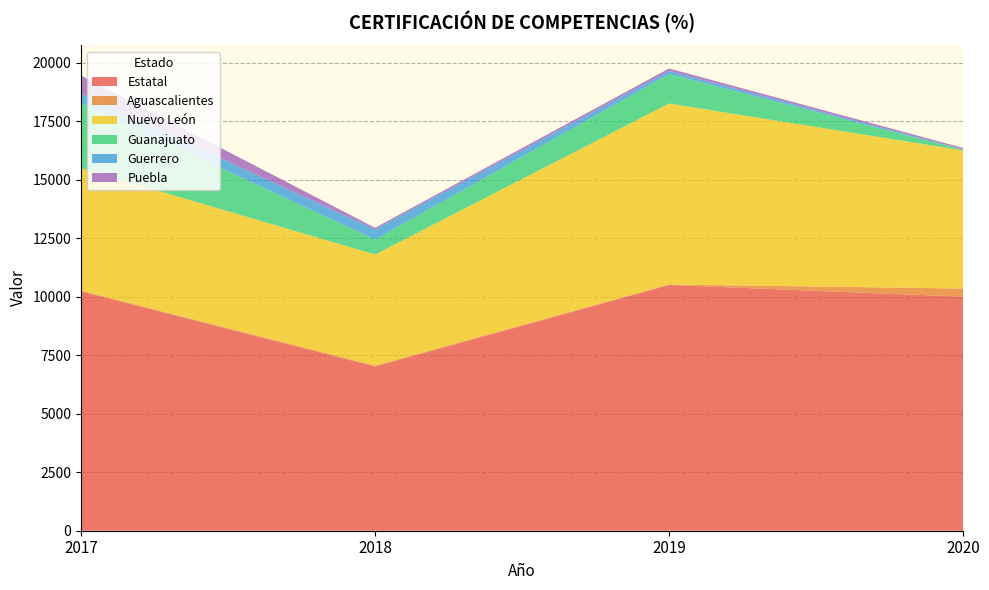

Reading left to right, list all the values displayed in this chart.

Estatal: 10232	7018	10506	10004
Aguascalientes: 30	42	20	349
Nuevo León: 5241	4747	7736	5903
Guanajuato: 2778	640	1256	28
Guerrero: 401	434	138	19
Puebla: 775	68	103	59